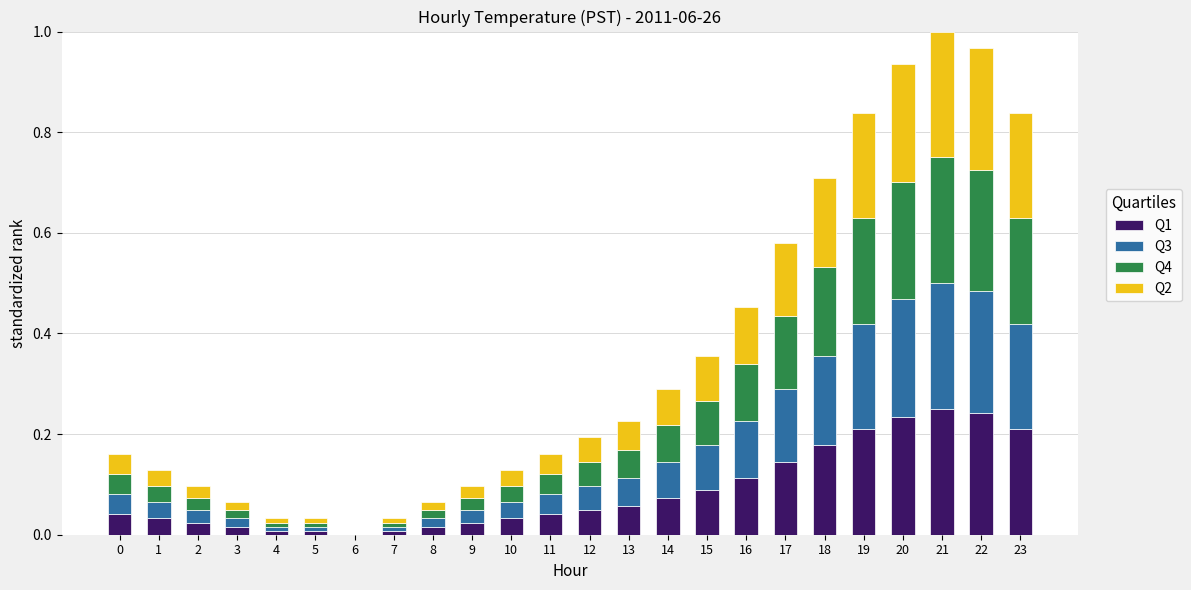

True or false: Q1 has a value of 0.0 at 6.

True